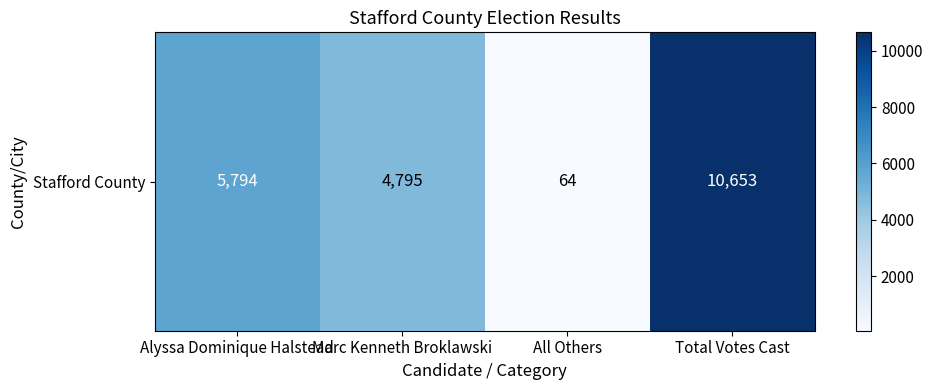

What is the smallest value displayed?

64